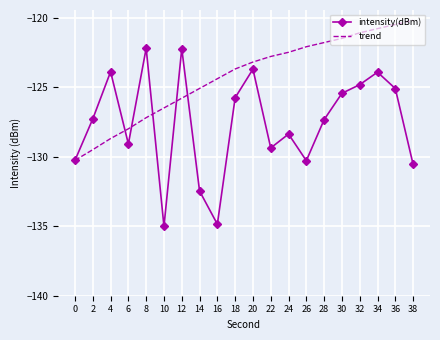

At which category is the sum across all series the highest?

34